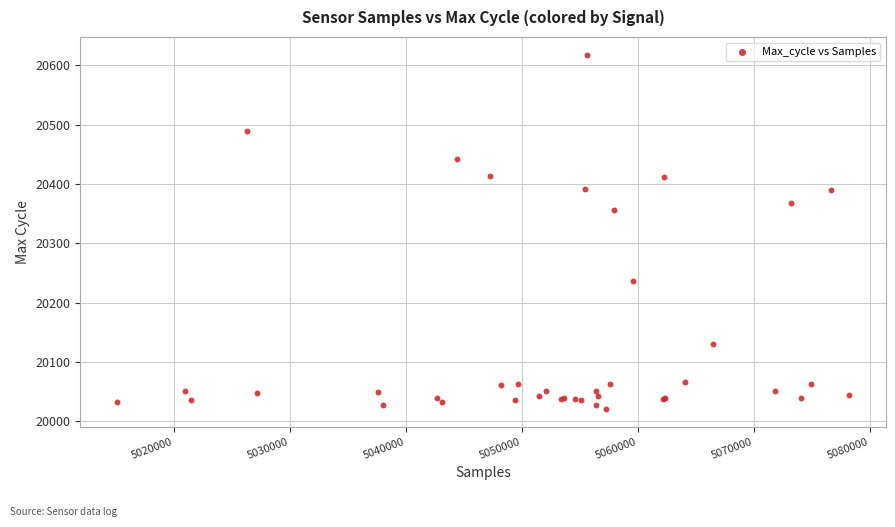

What Y value in the scatter plot is closest to 20319?

20356